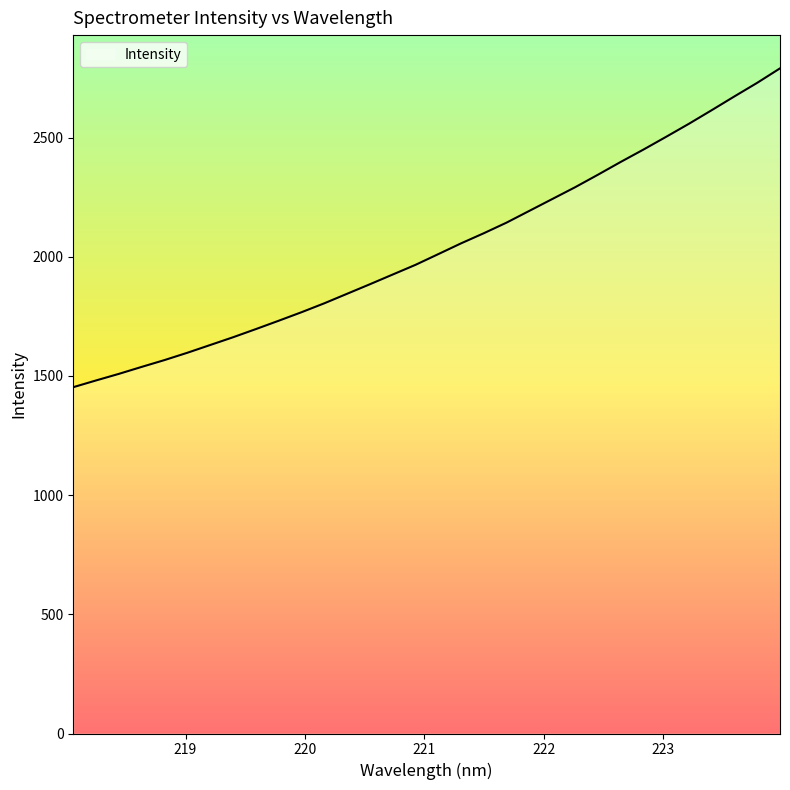

Count the number of categories in the chart.

32